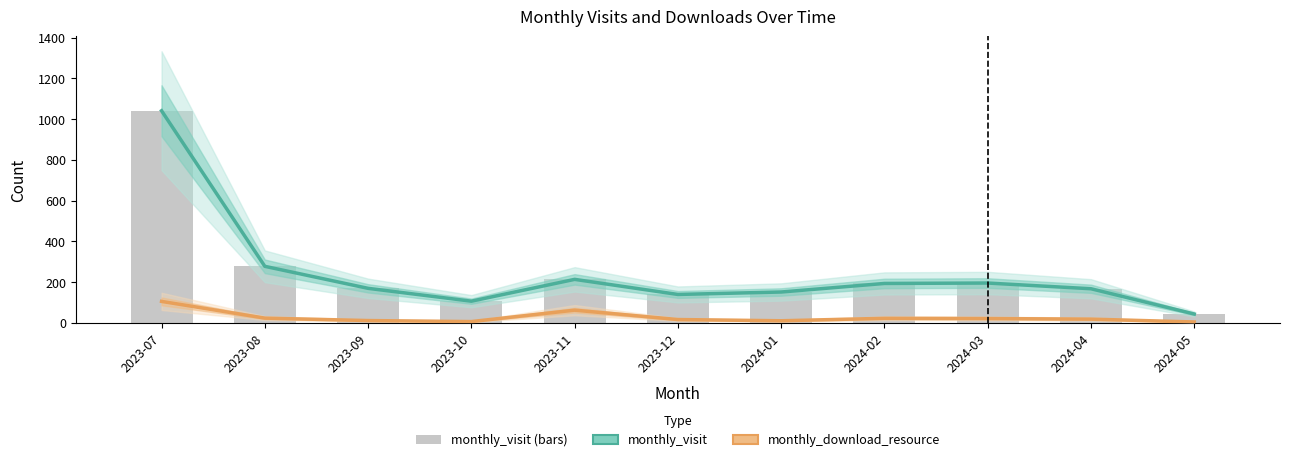

What is the difference between the second highest and minimum values in the monthly_visit (bars) series?

234